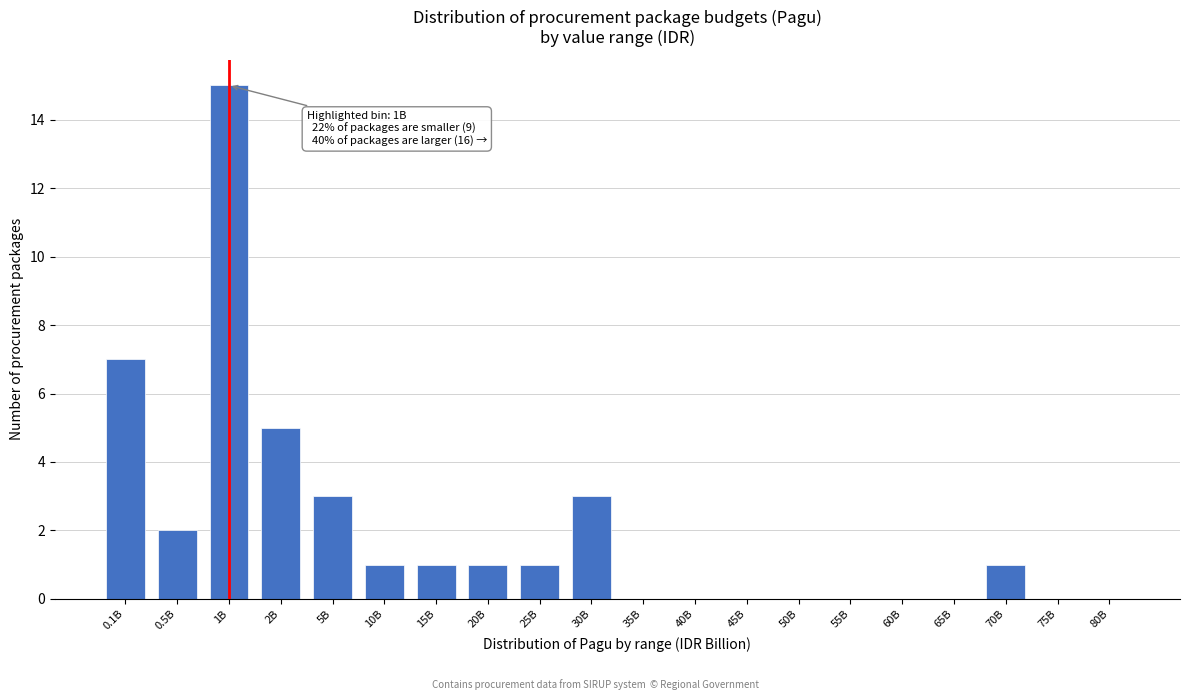

Reading right to left, what are all the values shown in this chart?

80B=0	75B=0	70B=1	65B=0	60B=0	55B=0	50B=0	45B=0	40B=0	35B=0	30B=3	25B=1	20B=1	15B=1	10B=1	5B=3	2B=5	1B=15	0.5B=2	0.1B=7